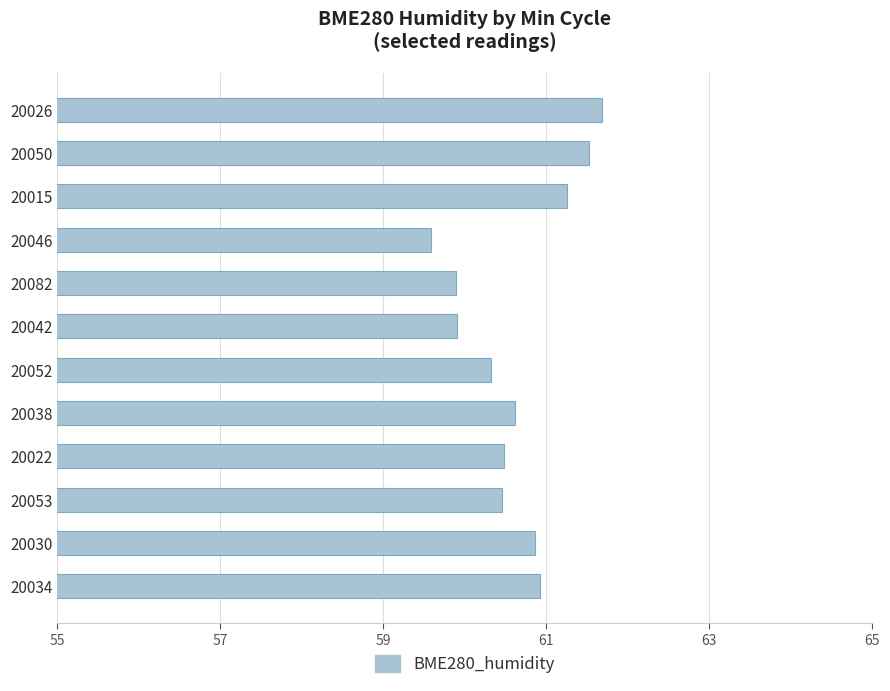

What is the approximate value at 20022?

60.5